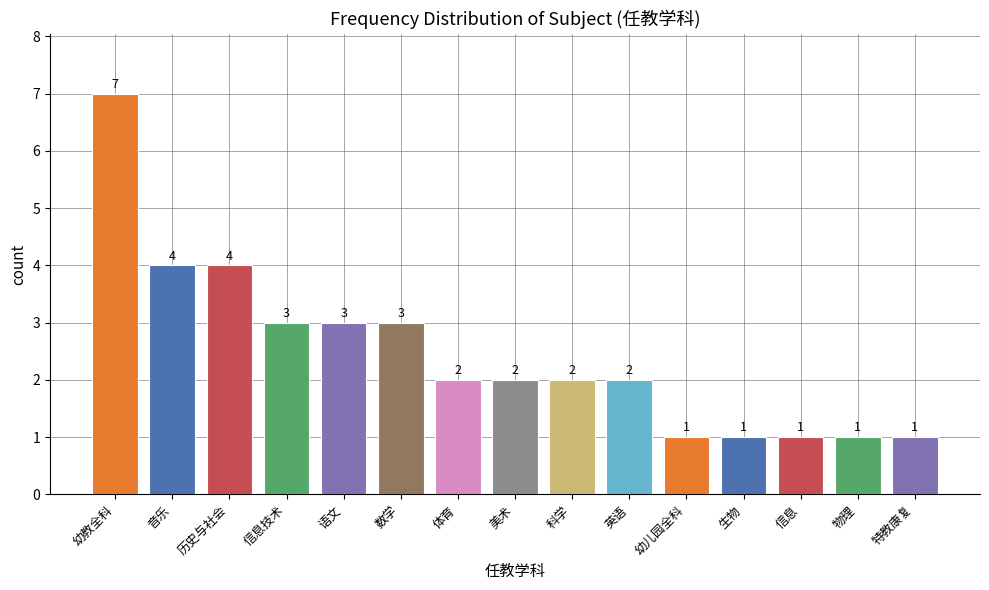

The value at 生物 is 1. True or false?

True